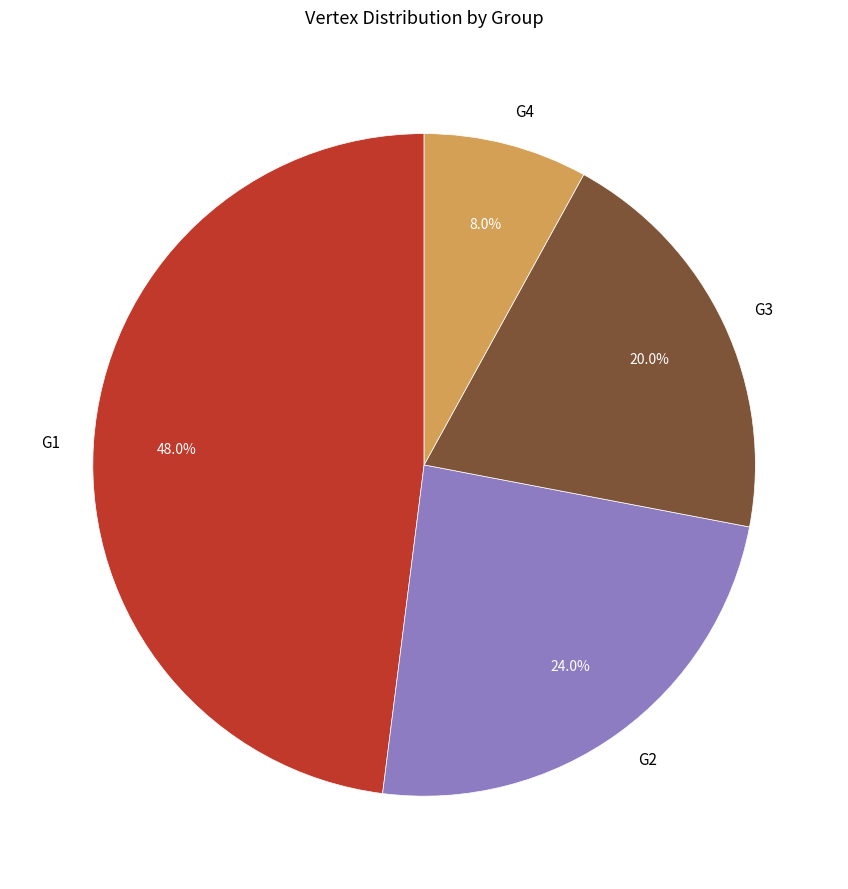

How many slices are in this pie chart?

4